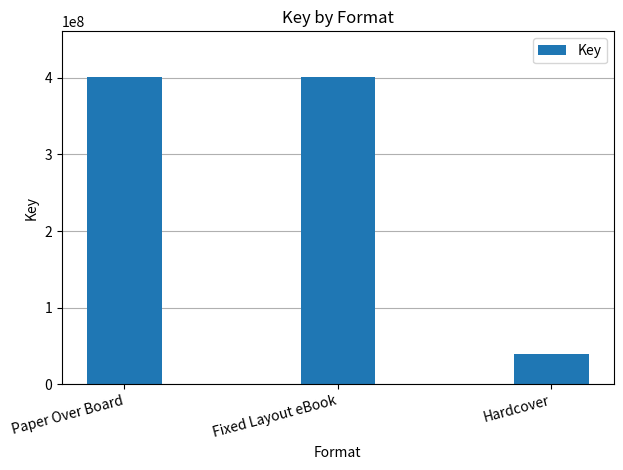

What is the minimum value shown in the chart?

39747331